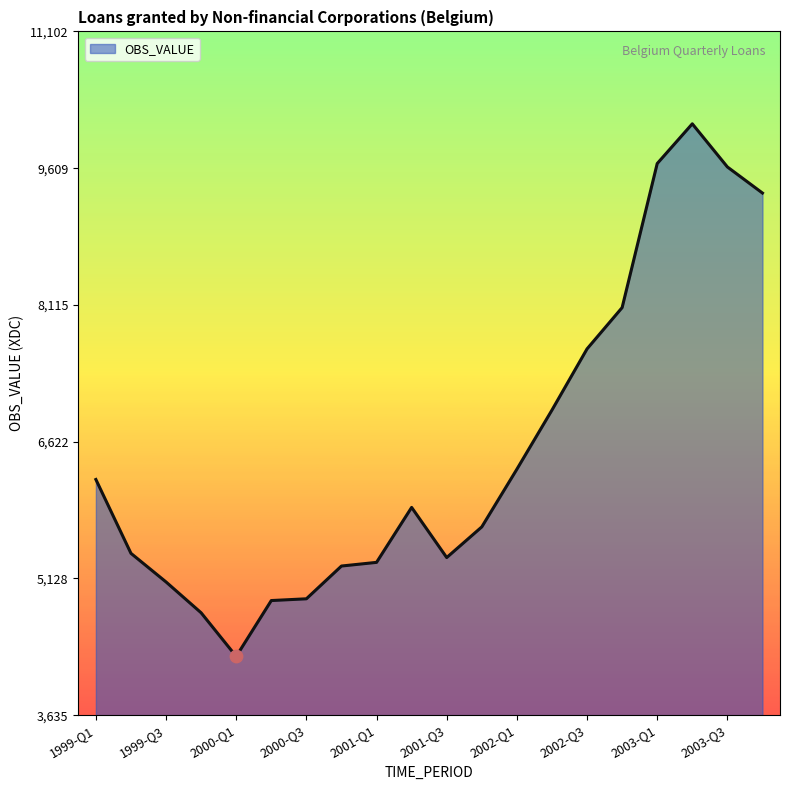

What is the difference between the maximum and minimum values?

5816.1